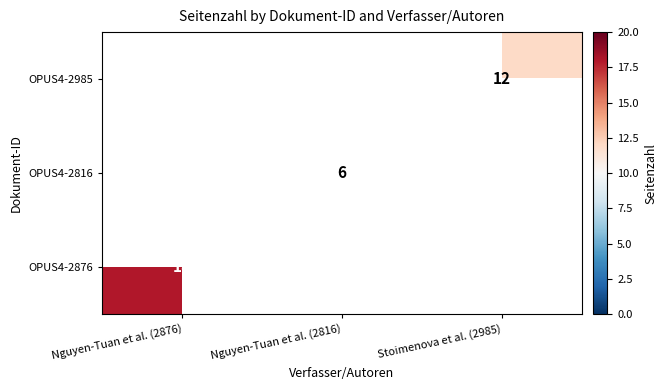

List the labels in order of OPUS4-2876 value, largest first.

Nguyen-Tuan et al. (2876), Nguyen-Tuan et al. (2816), Stoimenova et al. (2985)